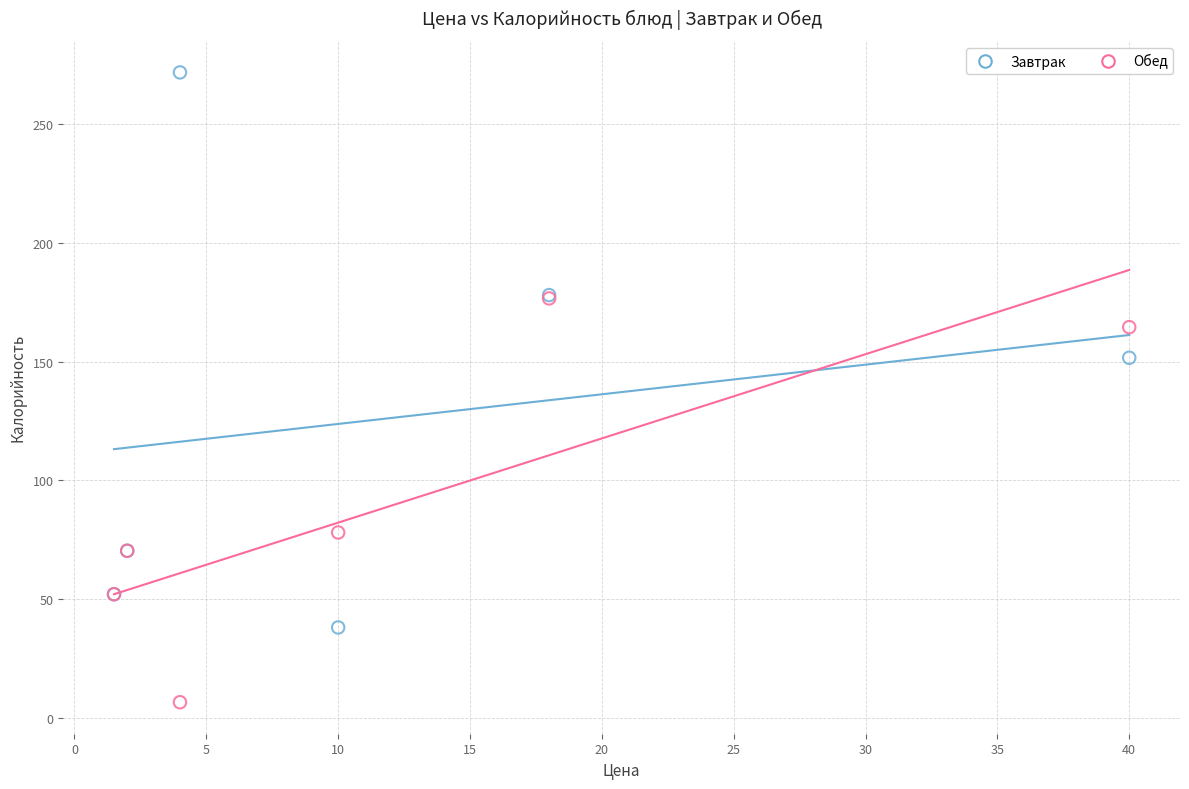

What are all the series names shown in the legend?

Завтрак, Обед